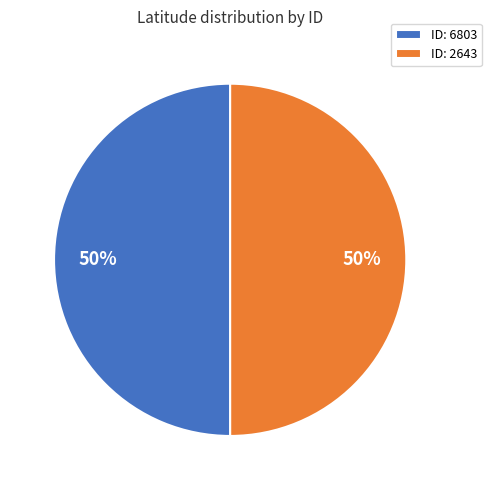

Is it true that ID: 2643 is 64% of the pie?

False